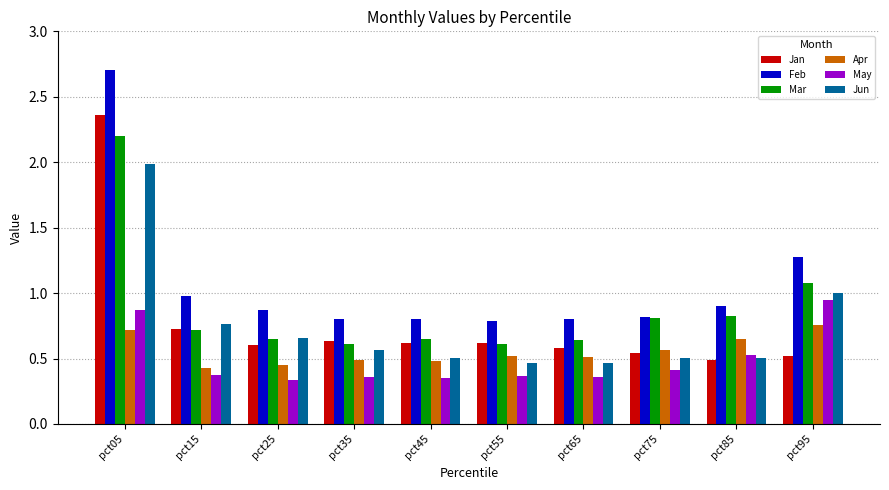

What is the approximate value of Feb at pct15?

1.0